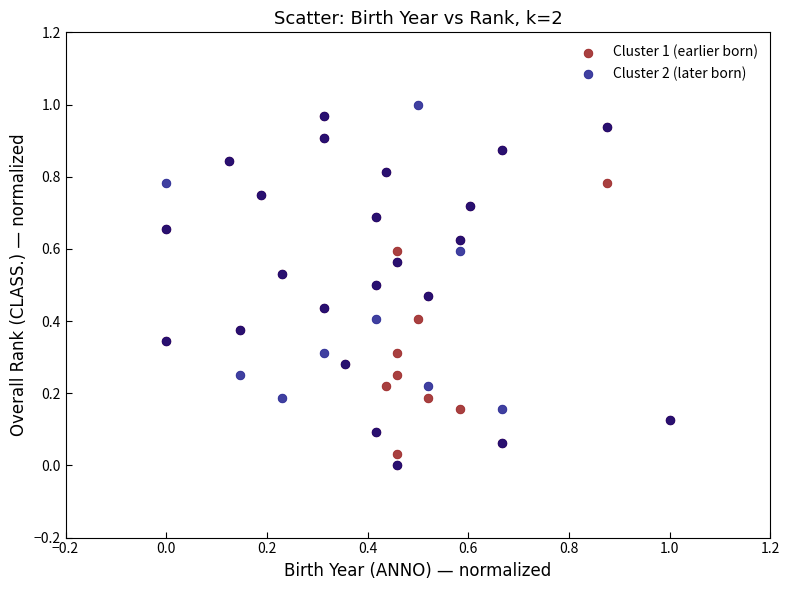

What are all the series names shown in the legend?

Cluster 1 (earlier born), Cluster 2 (later born)